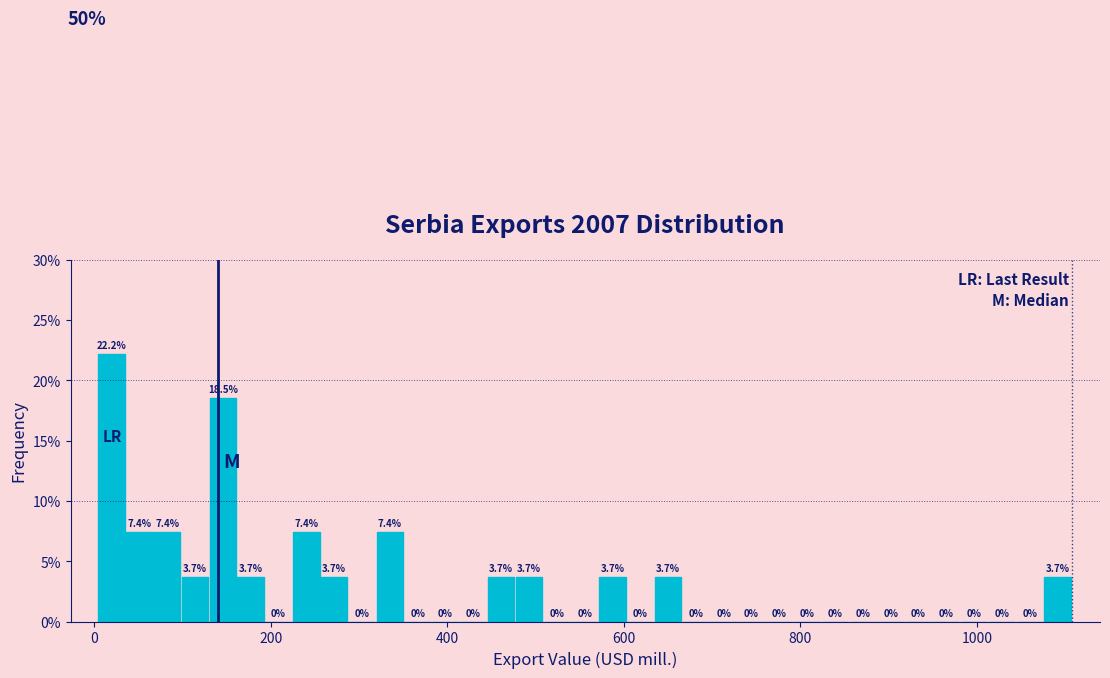

Read against the x-axis, roughly where is the centre of the tallest bar?

20